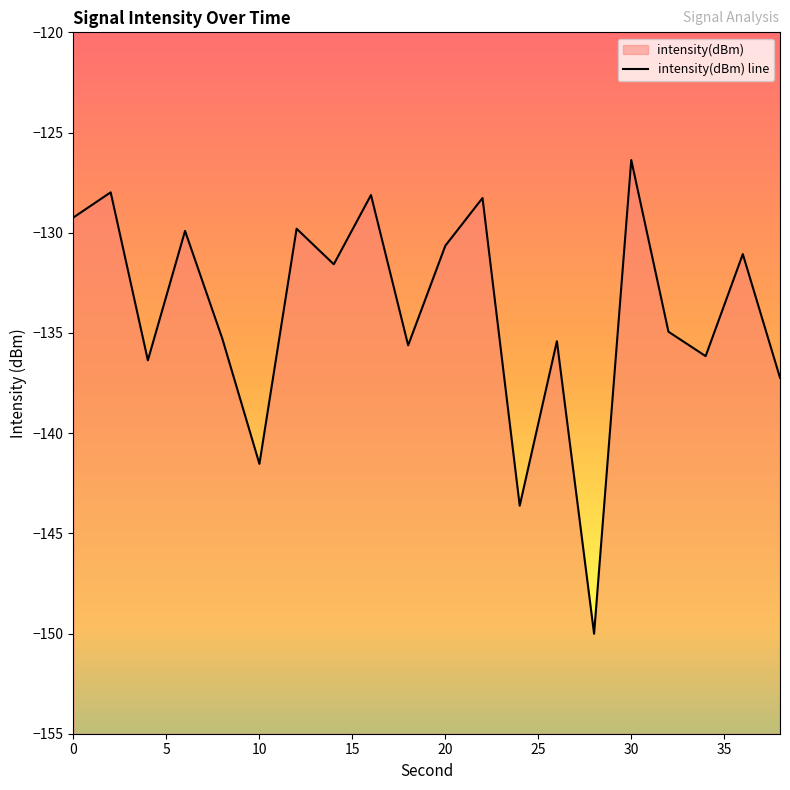

List the labels in order of value, smallest first.

28, 24, 10, 38, 4, 34, 18, 26, 8, 32, 14, 36, 20, 6, 12, 0, 22, 16, 2, 30